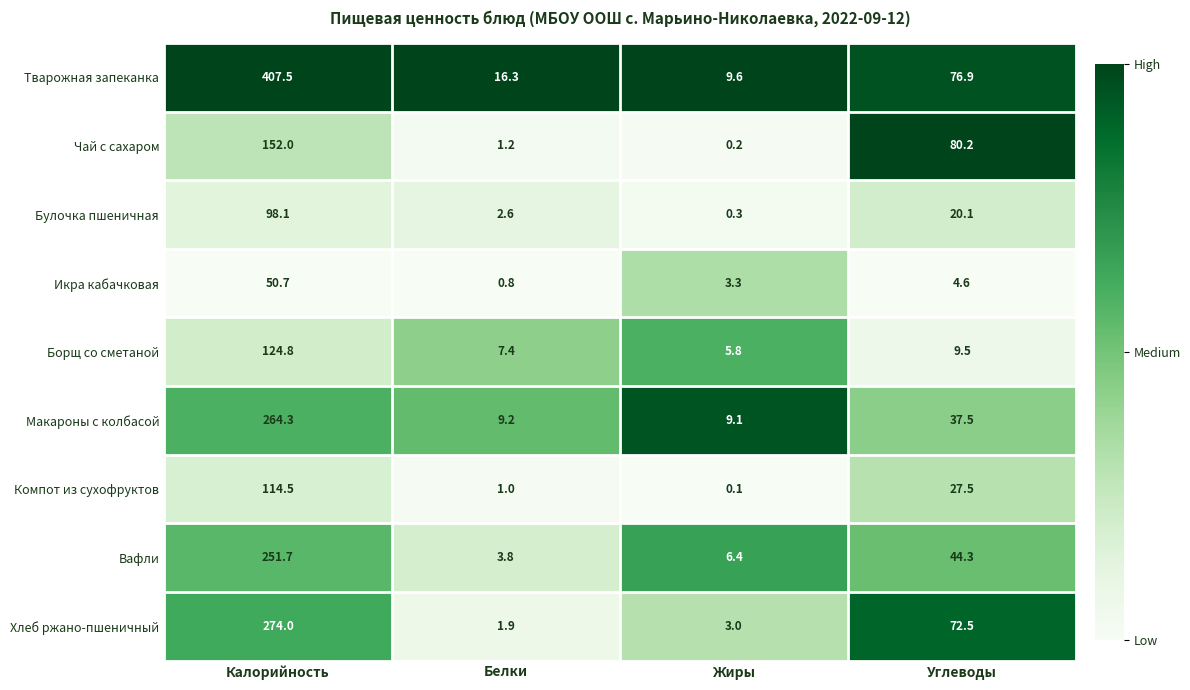

Which series has the widest spread of values?

Тварожная запеканка